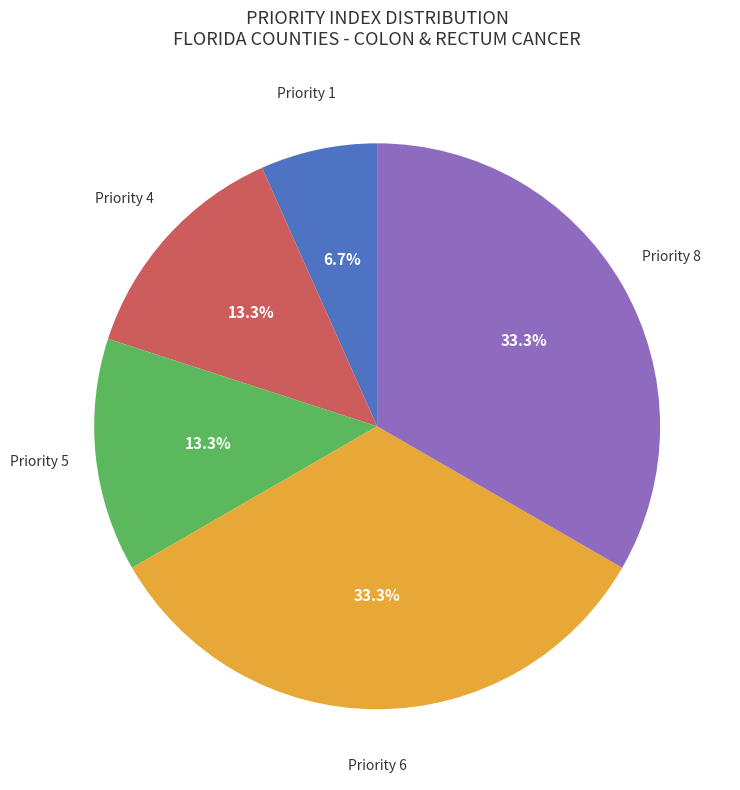

Does any single category account for the majority?

No